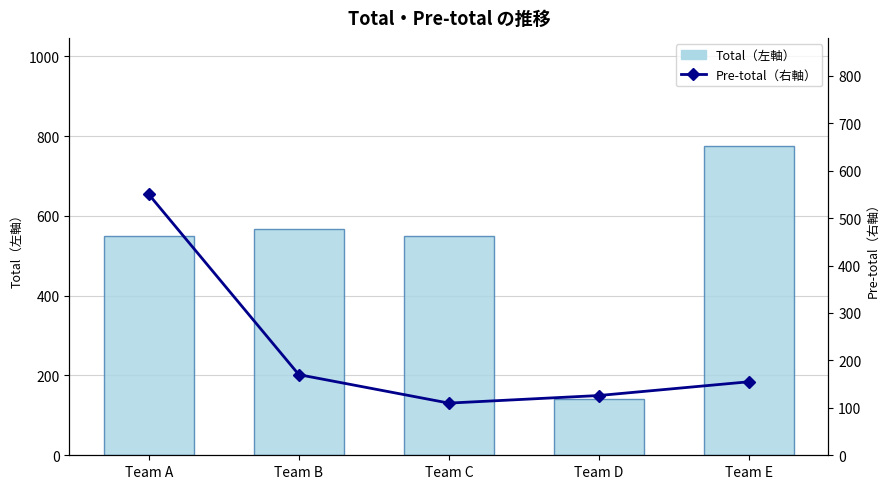

Between Team A and Team E, which is larger?

Team E